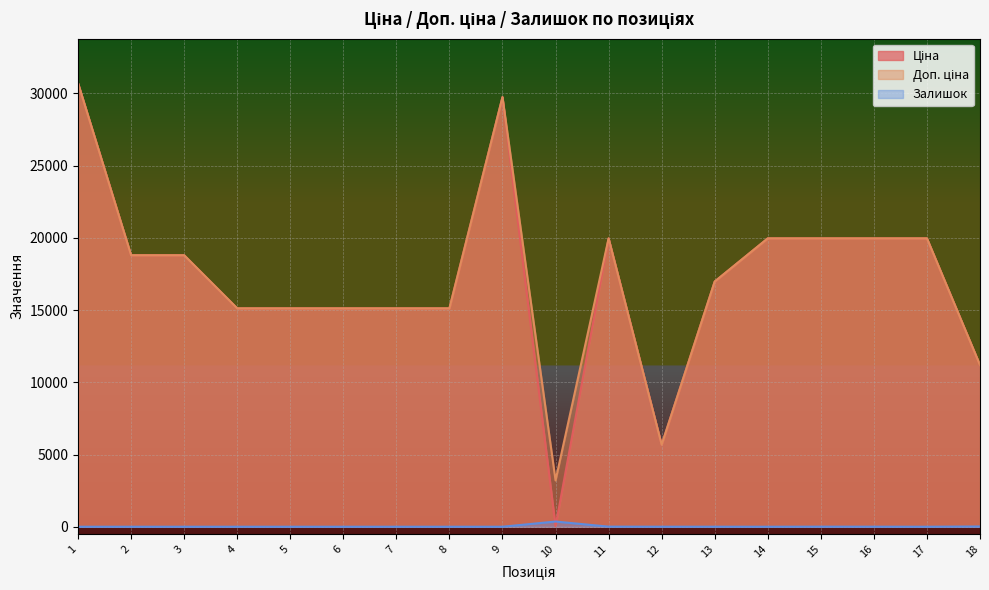

What are all the series names shown in the legend?

Ціна, Доп. ціна, Залишок